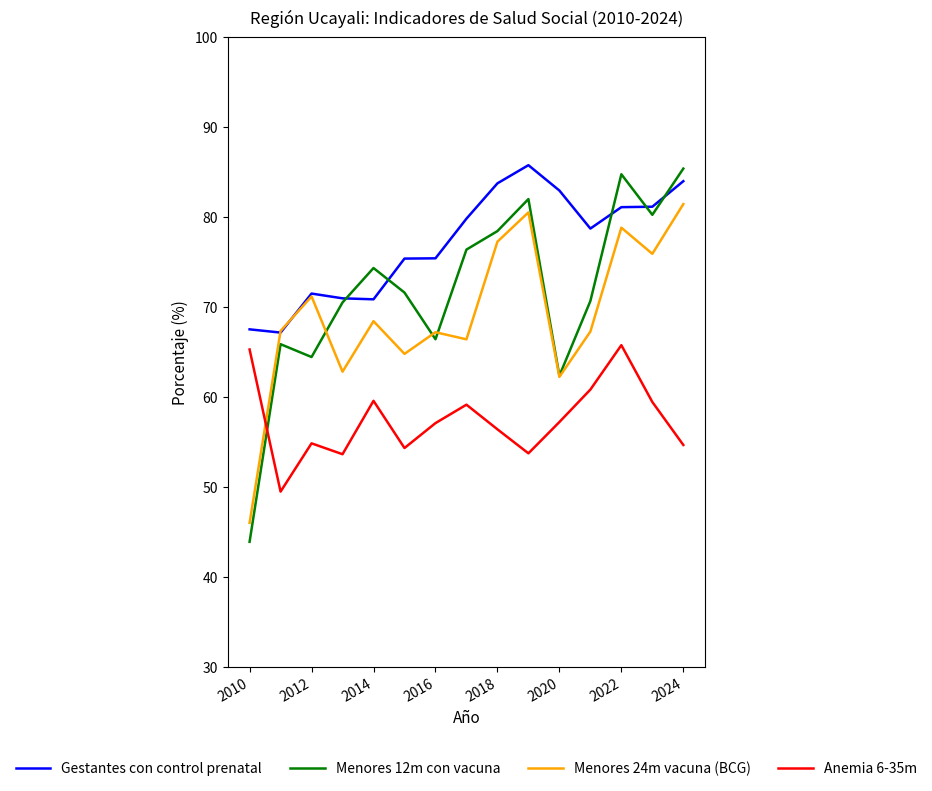

True or false: Menores 24m vacuna (BCG) and Anemia 6-35m cross at least once.

True